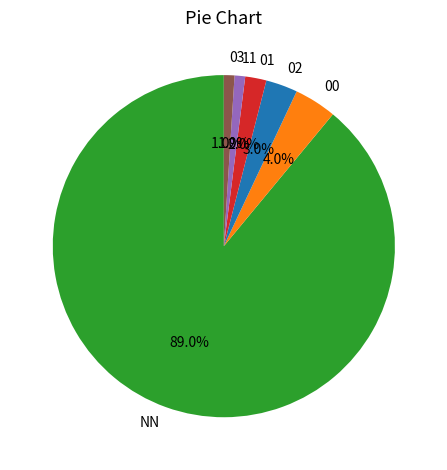

To the nearest percent, what is the average slice percentage?

17%